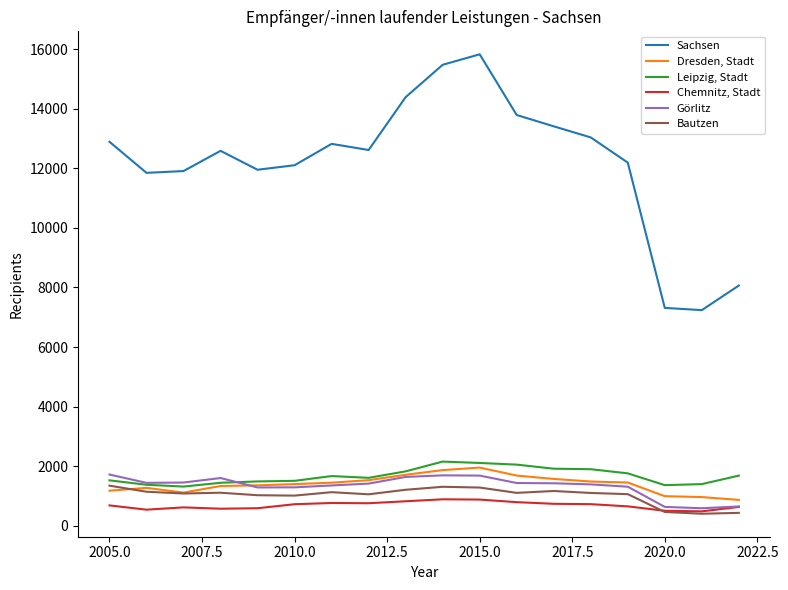

Rank the series by their maximum value, from lowest to highest.

Chemnitz, Stadt, Bautzen, Görlitz, Dresden, Stadt, Leipzig, Stadt, Sachsen